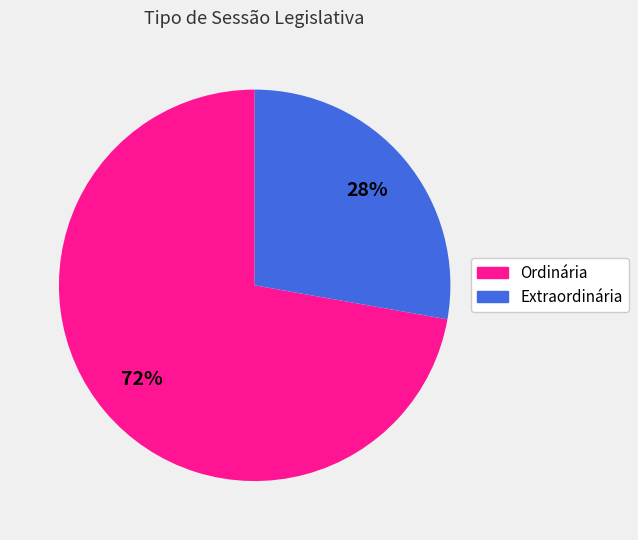

How many slices are in this pie chart?

2